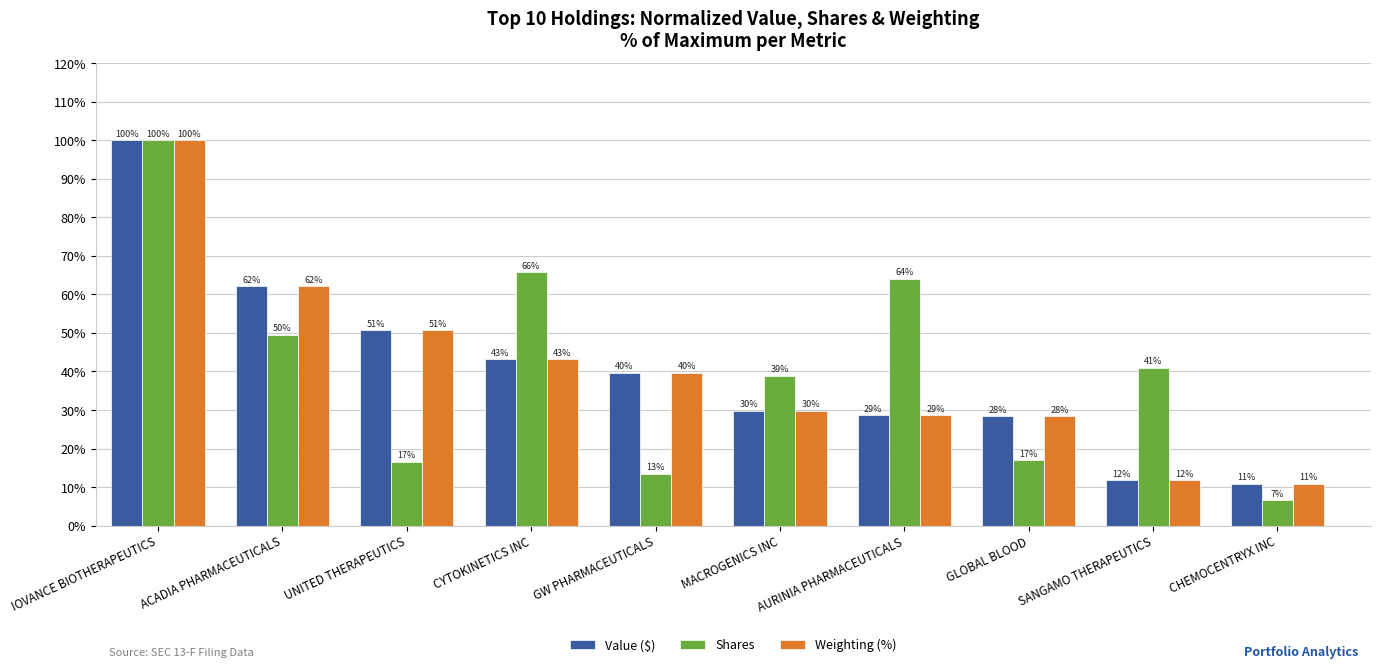

How many bars are there in total?

30